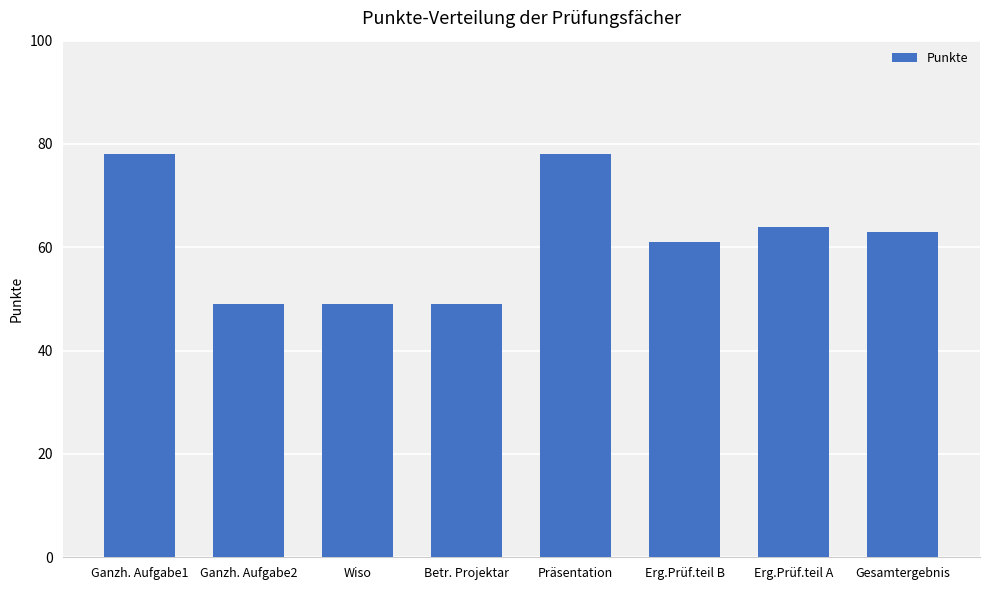

How many values are between 49 and 78?

8